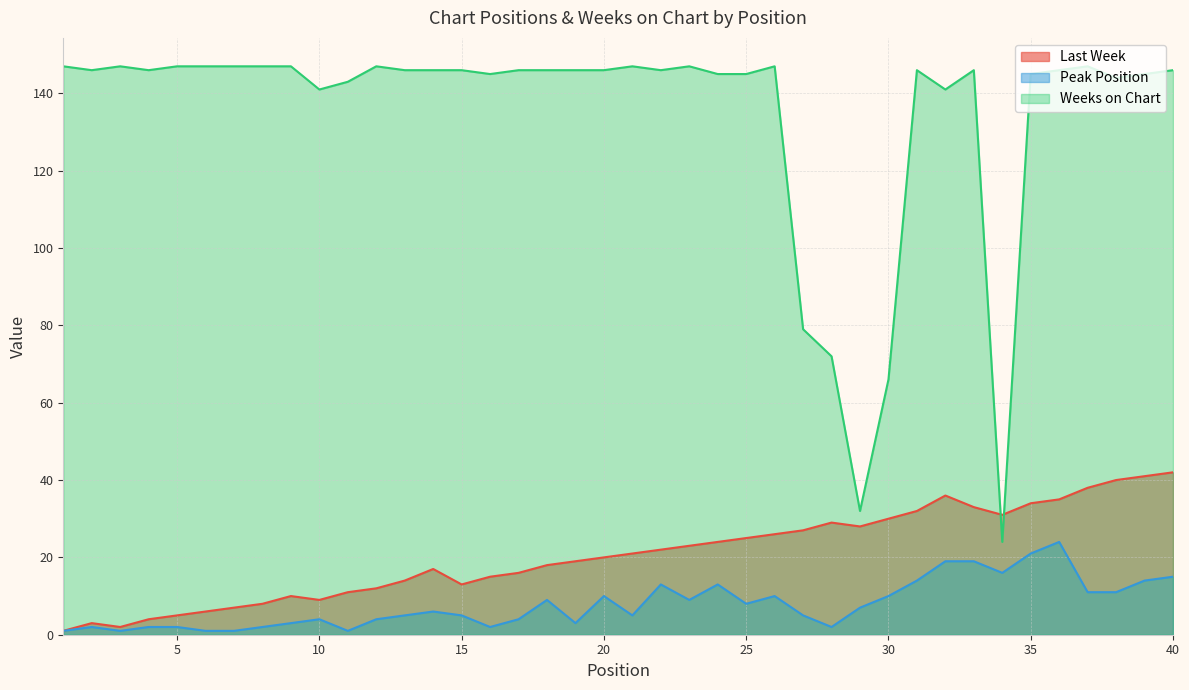

Rank the series by their maximum value, from highest to lowest.

Weeks on Chart, Last Week, Peak Position